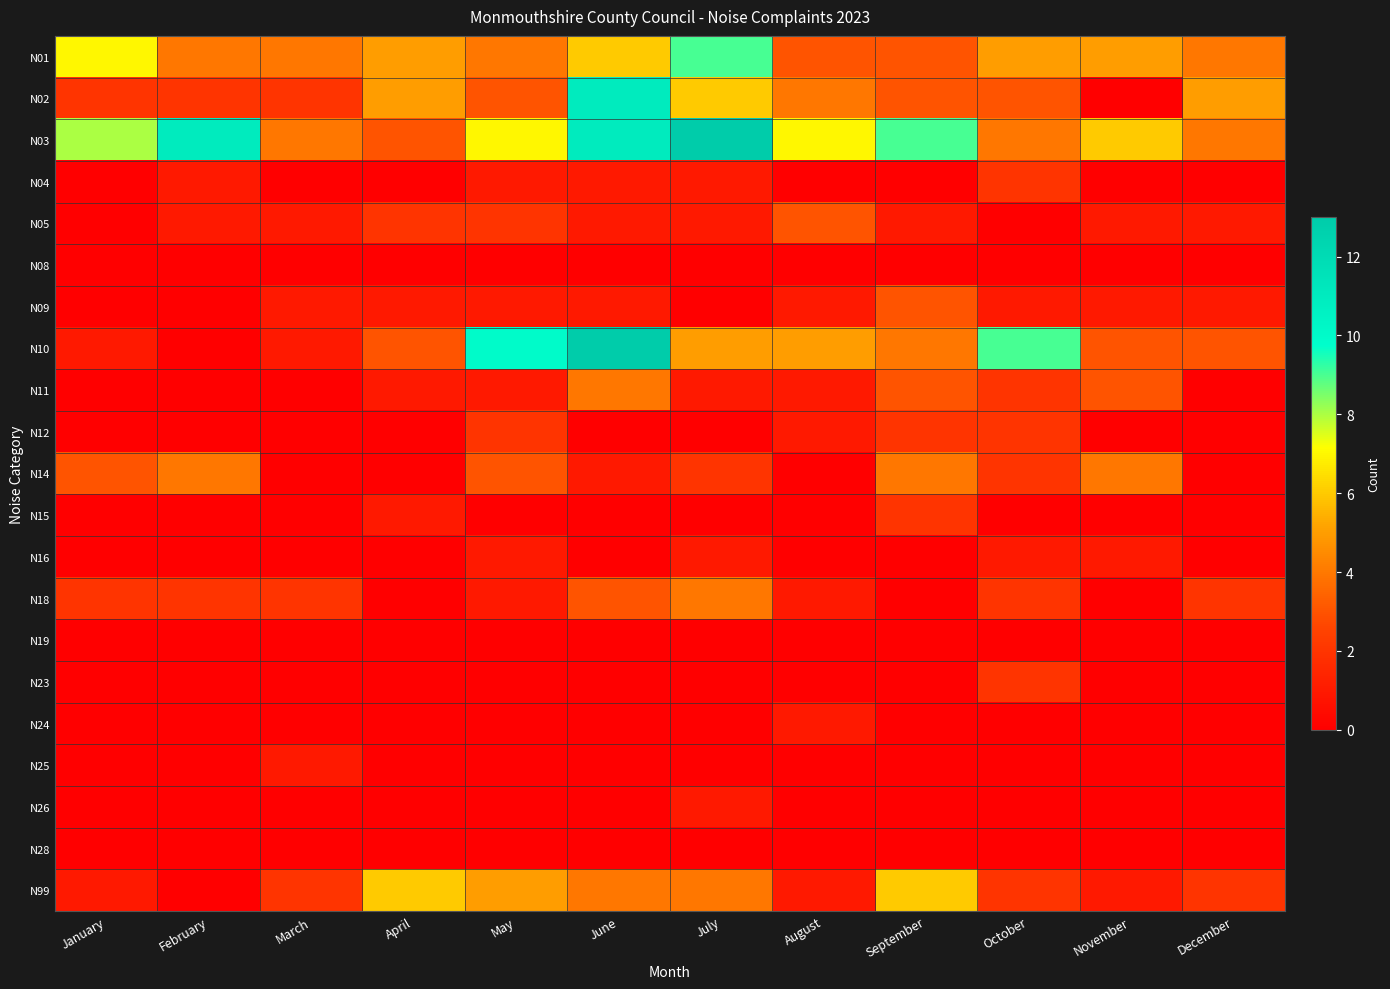

Reading right to left, what are all the values shown in this chart?

N01: December=4	November=5	October=5	September=3	August=3	July=9	June=6	May=4	April=5	March=4	February=4	January=7
N02: December=5	November=0	October=3	September=3	August=4	July=6	June=11	May=3	April=5	March=2	February=2	January=2
N03: December=4	November=6	October=4	September=9	August=7	July=13	June=11	May=7	April=3	March=4	February=11	January=8
N04: December=0	November=0	October=2	September=0	August=0	July=1	June=1	May=1	April=0	March=0	February=1	January=0
N05: December=1	November=1	October=0	September=1	August=3	July=1	June=1	May=2	April=2	March=1	February=1	January=0
N08: December=0	November=0	October=0	September=0	August=0	July=0	June=0	May=0	April=0	March=0	February=0	January=0
N09: December=1	November=1	October=1	September=3	August=1	July=0	June=1	May=1	April=1	March=1	February=0	January=0
N10: December=3	November=3	October=9	September=4	August=5	July=5	June=13	May=10	April=3	March=1	February=0	January=1
N11: December=0	November=3	October=2	September=3	August=1	July=1	June=4	May=1	April=1	March=0	February=0	January=0
N12: December=0	November=0	October=2	September=2	August=1	July=0	June=0	May=2	April=0	March=0	February=0	January=0
N14: December=0	November=4	October=2	September=4	August=0	July=2	June=1	May=3	April=0	March=0	February=4	January=3
N15: December=0	November=0	October=0	September=2	August=0	July=0	June=0	May=0	April=1	March=0	February=0	January=0
N16: December=0	November=1	October=1	September=0	August=0	July=1	June=0	May=1	April=0	March=0	February=0	January=0
N18: December=2	November=0	October=2	September=0	August=1	July=4	June=3	May=1	April=0	March=2	February=2	January=2
N19: December=0	November=0	October=0	September=0	August=0	July=0	June=0	May=0	April=0	March=0	February=0	January=0
N23: December=0	November=0	October=2	September=0	August=0	July=0	June=0	May=0	April=0	March=0	February=0	January=0
N24: December=0	November=0	October=0	September=0	August=1	July=0	June=0	May=0	April=0	March=0	February=0	January=0
N25: December=0	November=0	October=0	September=0	August=0	July=0	June=0	May=0	April=0	March=1	February=0	January=0
N26: December=0	November=0	October=0	September=0	August=0	July=1	June=0	May=0	April=0	March=0	February=0	January=0
N28: December=0	November=0	October=0	September=0	August=0	July=0	June=0	May=0	April=0	March=0	February=0	January=0
N99: December=2	November=1	October=2	September=6	August=1	July=4	June=4	May=5	April=6	March=2	February=0	January=1